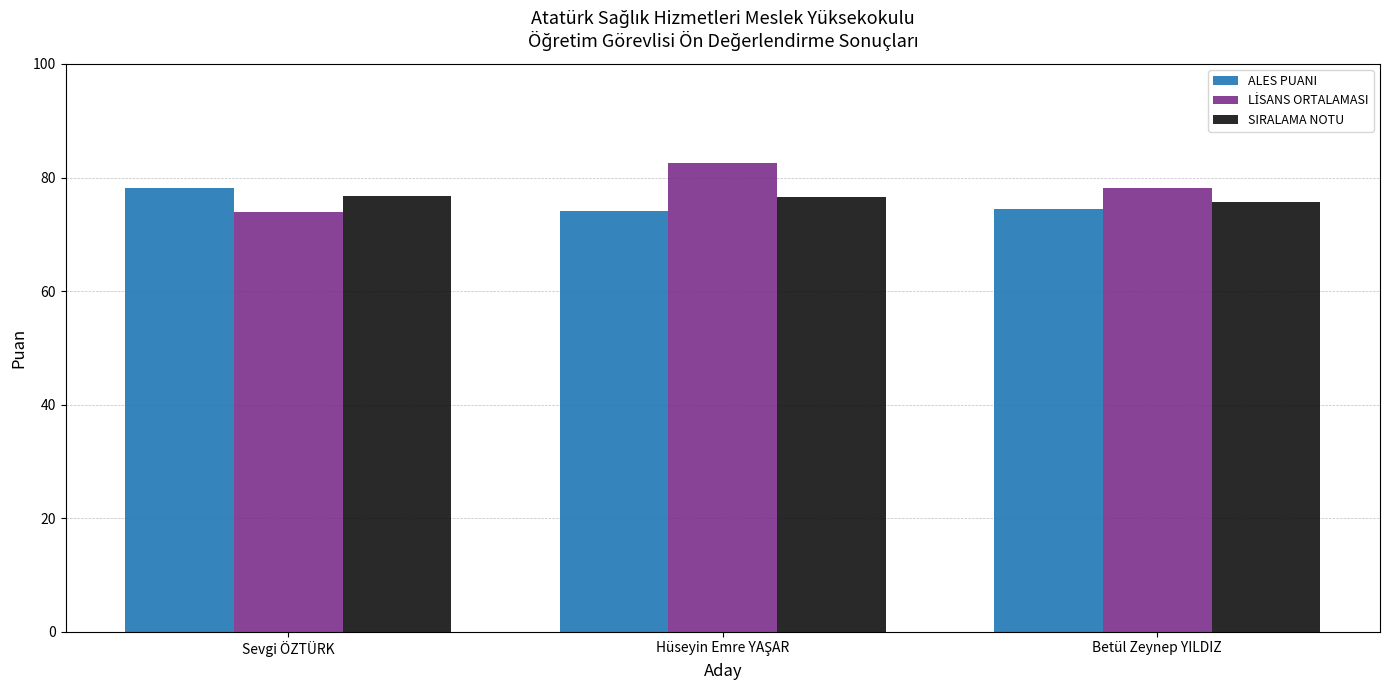

What is the maximum value for ALES PUANI?

78.1